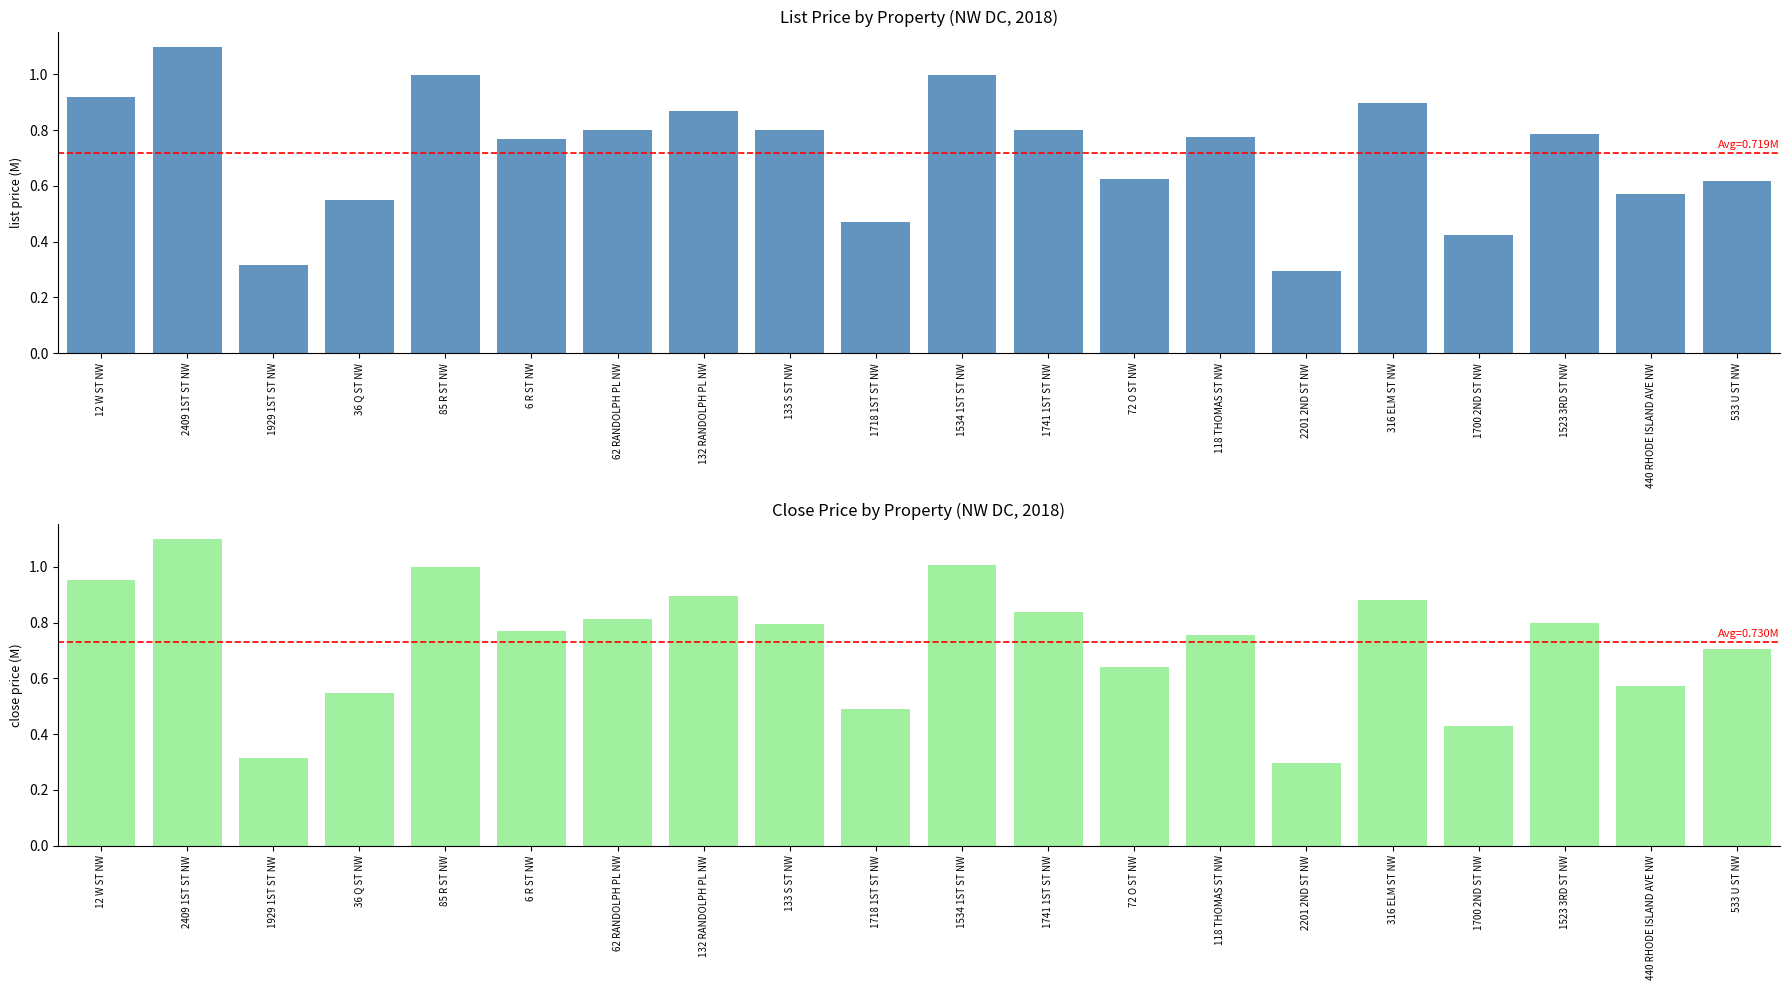

Which series has the widest spread of values?

List Price